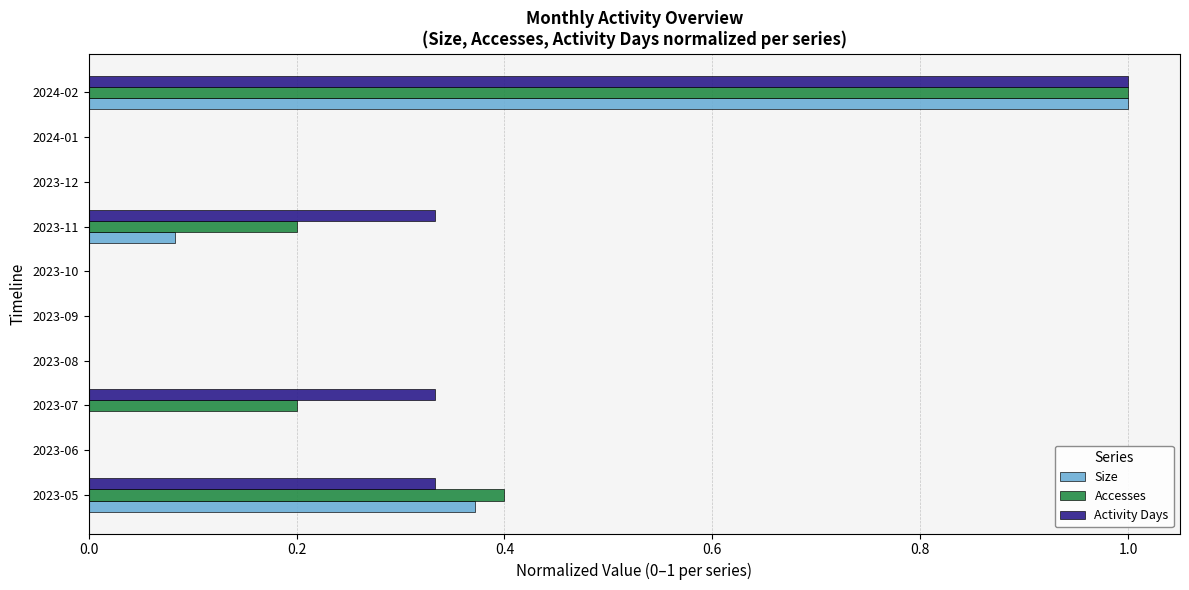

The Accesses series shows -0.3 at 2023-06. True or false?

False